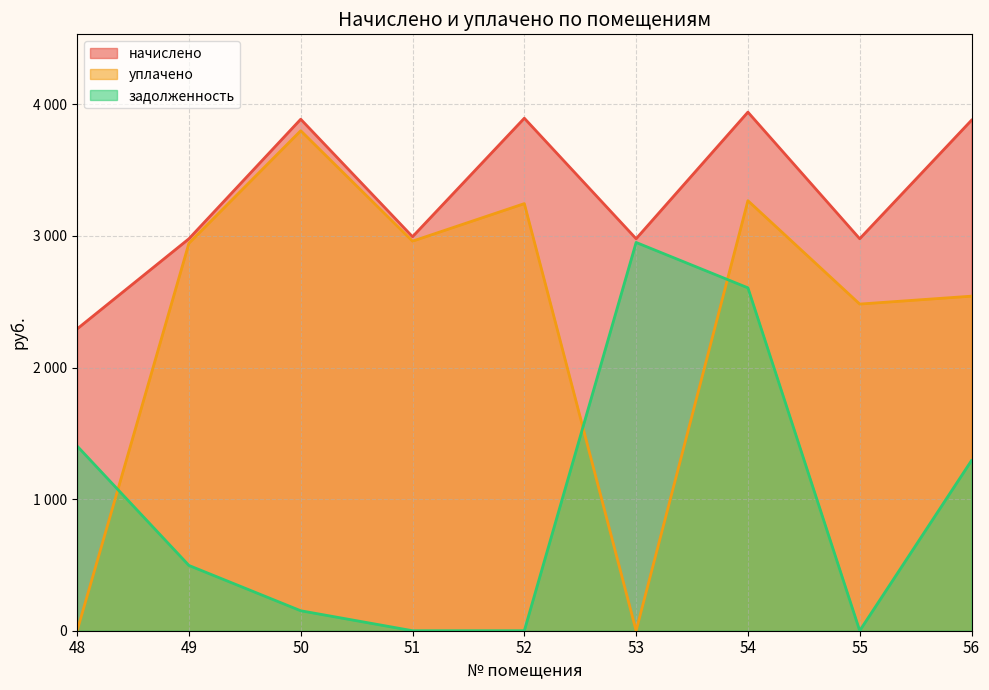

Is it true that начислено equals 2294.0 at 48?

True